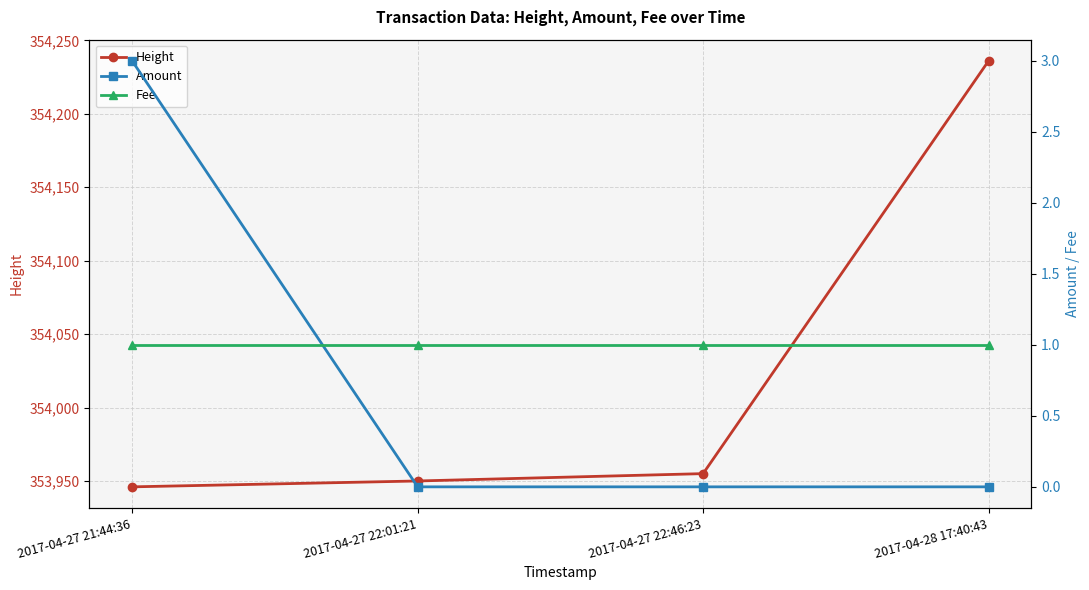

Is it true that Fee equals 1 at 2017-04-27 21:44:36?

True